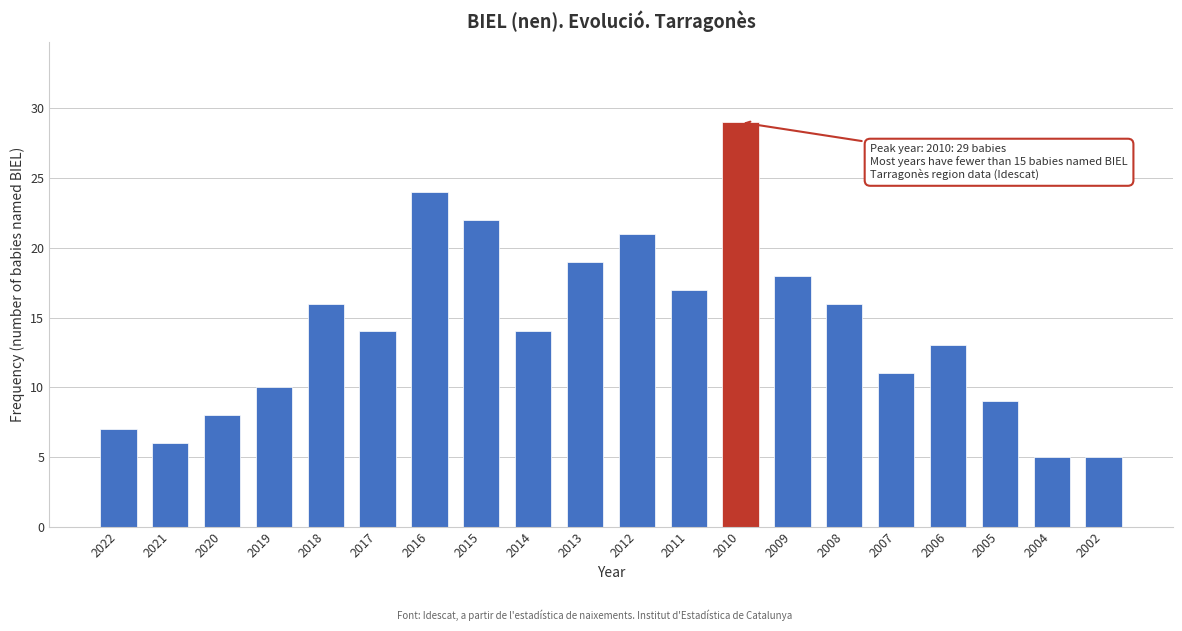

Reading left to right, list all the values displayed in this chart.

7	6	8	10	16	14	24	22	14	19	21	17	29	18	16	11	13	9	5	5